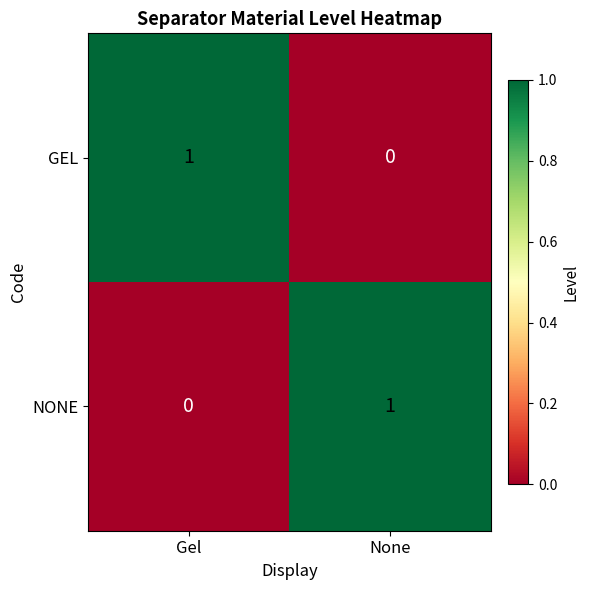

How many data points does each series have?

2